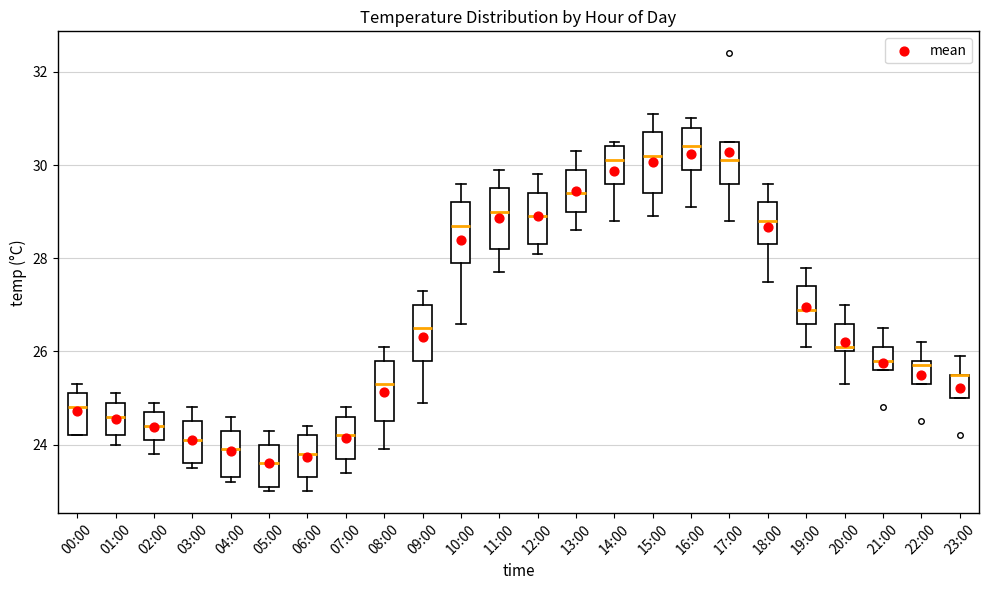

Reading left to right, transcribe this box plot: for each box, give where its median line is, the range the box spans, and where its two whiskers end, as read against the y-axis. The values are not printed on the chart, so give them approximately, as read against the axis.

00:00: median 24.8, box 24.2 to 25.2, whiskers 24.2 to 25.4
01:00: median 24.6, box 24.2 to 25.0, whiskers 24.0 to 25.2
02:00: median 24.4, box 24.2 to 24.8, whiskers 23.8 to 25.0
03:00: median 24.2, box 23.6 to 24.6, whiskers 23.6 (just below the box's lower edge) to 24.8
04:00: median 24.0, box 23.4 to 24.4, whiskers 23.2 to 24.6
05:00: median 23.6, box 23.2 to 24.0, whiskers 23.0 to 24.4
06:00: median 23.8, box 23.4 to 24.2, whiskers 23.0 to 24.4
07:00: median 24.2, box 23.8 to 24.6, whiskers 23.4 to 24.8
08:00: median 25.4, box 24.6 to 25.8, whiskers 24.0 to 26.2
09:00: median 26.6, box 25.8 to 27.0, whiskers 25.0 to 27.4
10:00: median 28.8, box 28.0 to 29.2, whiskers 26.6 to 29.6
11:00: median 29.0, box 28.2 to 29.6, whiskers 27.8 to 30.0
12:00: median 29.0, box 28.4 to 29.4, whiskers 28.2 to 29.8
13:00: median 29.4, box 29.0 to 30.0, whiskers 28.6 to 30.4
14:00: median 30.2, box 29.6 to 30.4, whiskers 28.8 to 30.6
15:00: median 30.2, box 29.4 to 30.8, whiskers 29.0 to 31.2
16:00: median 30.4, box 30.0 to 30.8, whiskers 29.2 to 31.0
17:00: median 30.2, box 29.6 to 30.6, whiskers 28.8 to 30.6
18:00: median 28.8, box 28.4 to 29.2, whiskers 27.6 to 29.6
19:00: median 27.0, box 26.6 to 27.4, whiskers 26.2 to 27.8
20:00: median 26.2, box 26.0 to 26.6, whiskers 25.4 to 27.0
21:00: median 25.8, box 25.6 to 26.2, whiskers 25.6 to 26.6
22:00: median 25.8 (just below the box's upper edge), box 25.4 to 25.8, whiskers 25.4 to 26.2
23:00: median 25.6 (drawn on the box's upper edge), box 25.0 to 25.6, whiskers 25.0 to 26.0